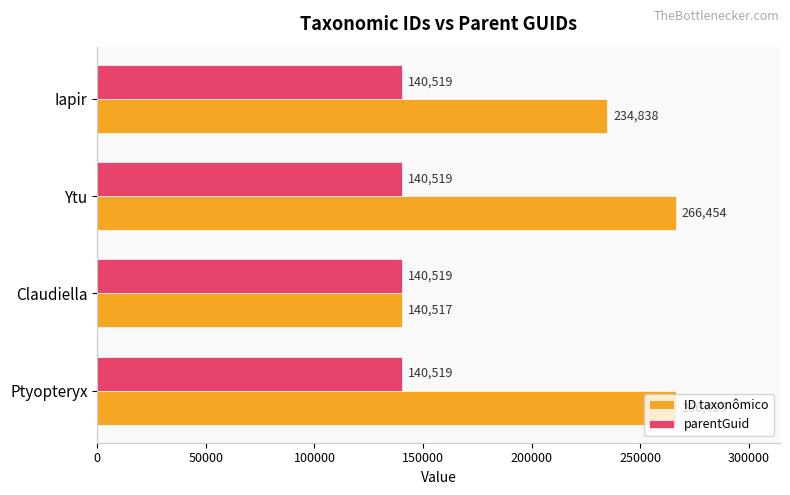

Between Ptyopteryx and Ytu, which series saw the biggest shift?

ID taxonômico